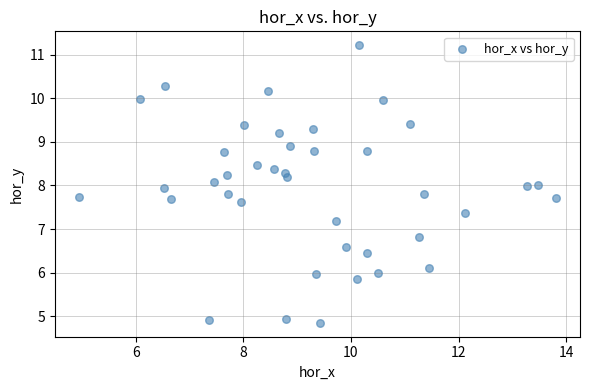

What is the range of X values (max minus min)?

8.9